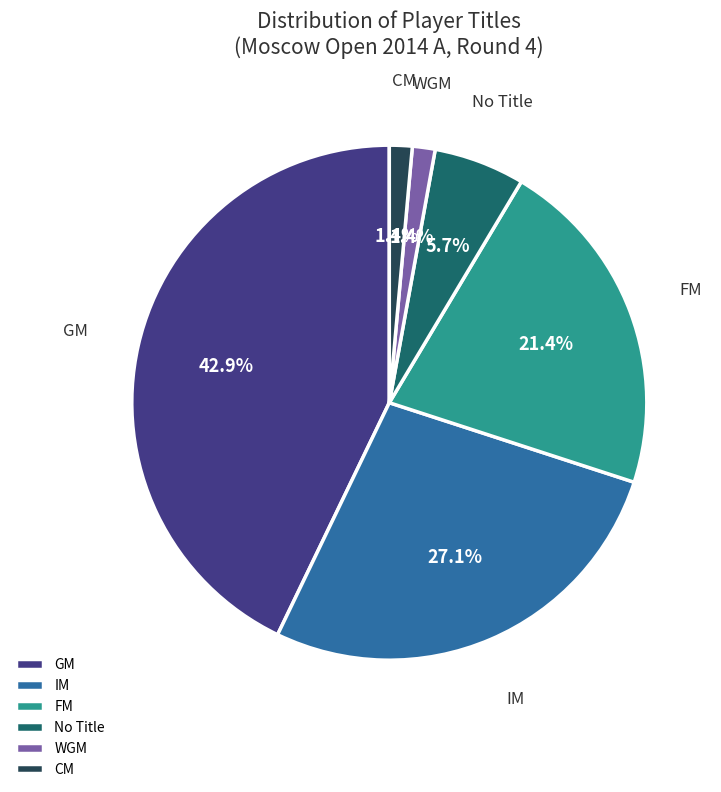

What percentage is the GM slice, to the nearest percent?

43%